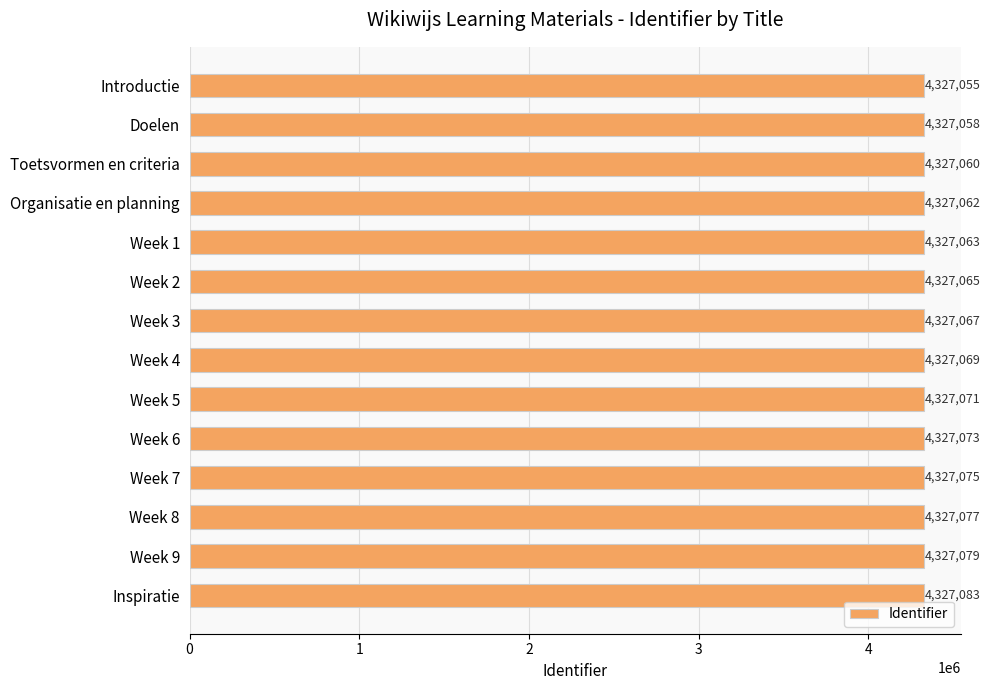

The value at Week 1 is 4327063. True or false?

True